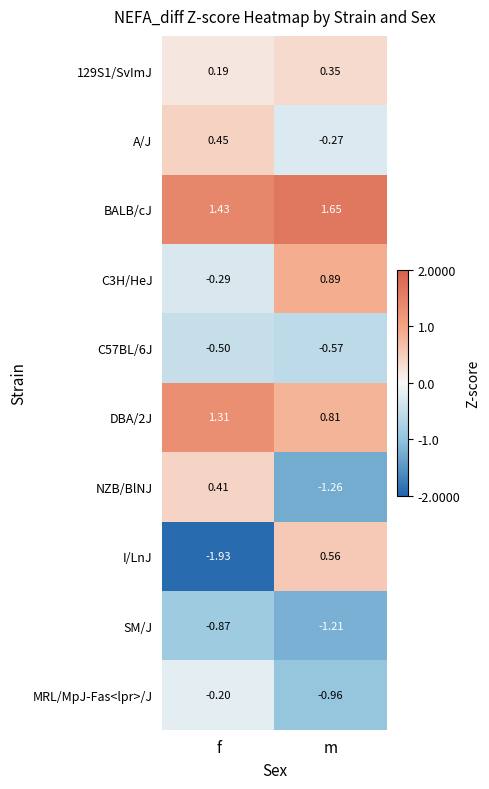

At which label is DBA/2J closest to 1?

m